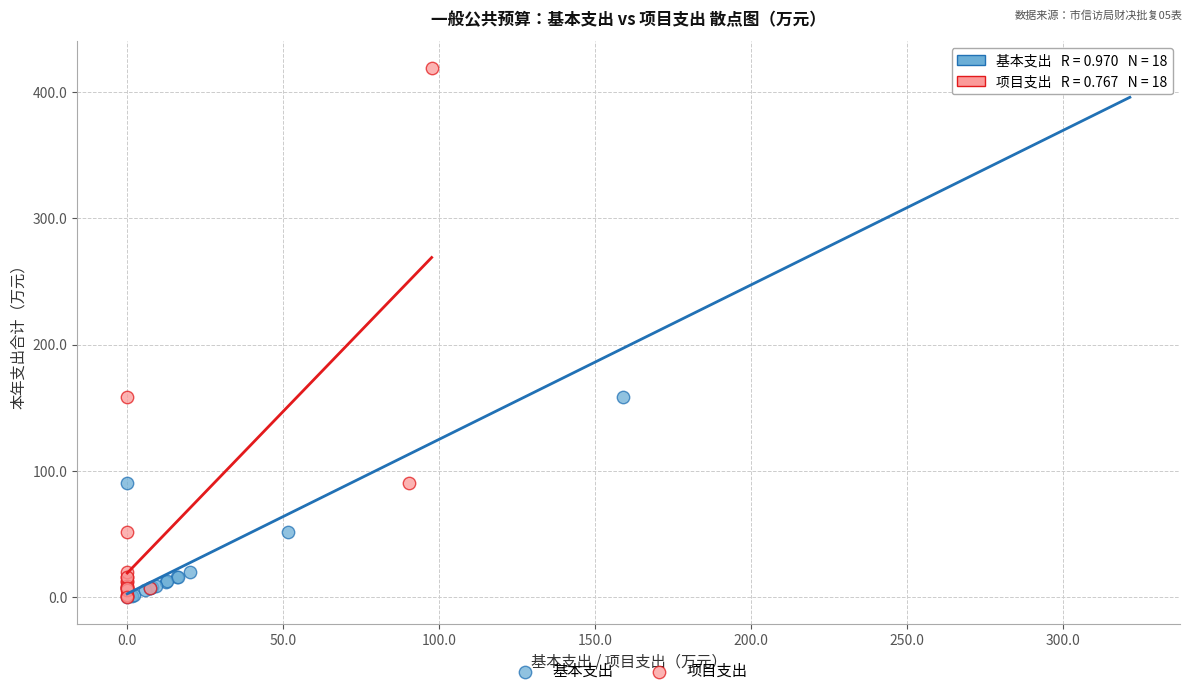

What are all the series names shown in the legend?

基本支出, 项目支出